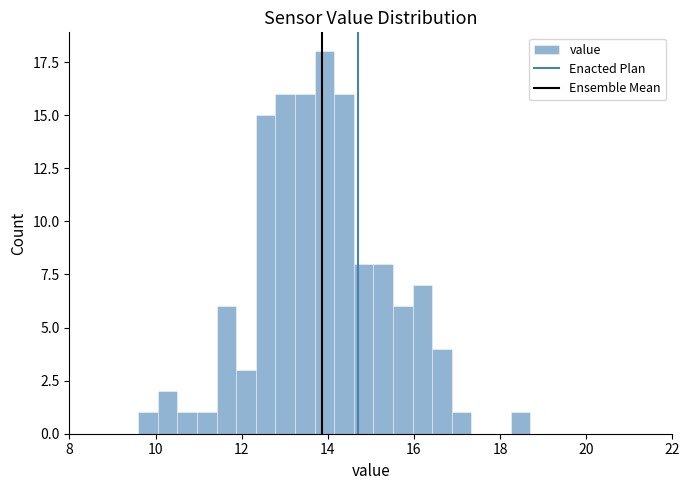

Read against the x-axis, roughly where is the centre of the tallest bar?

14.0